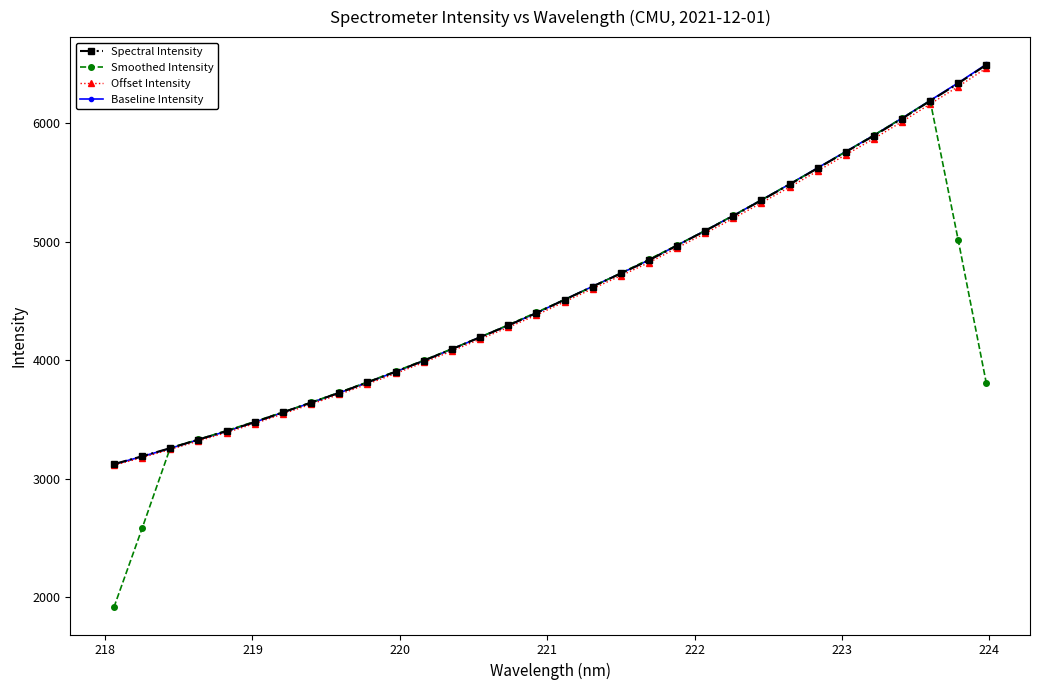

How many distinct data groups are displayed?

4